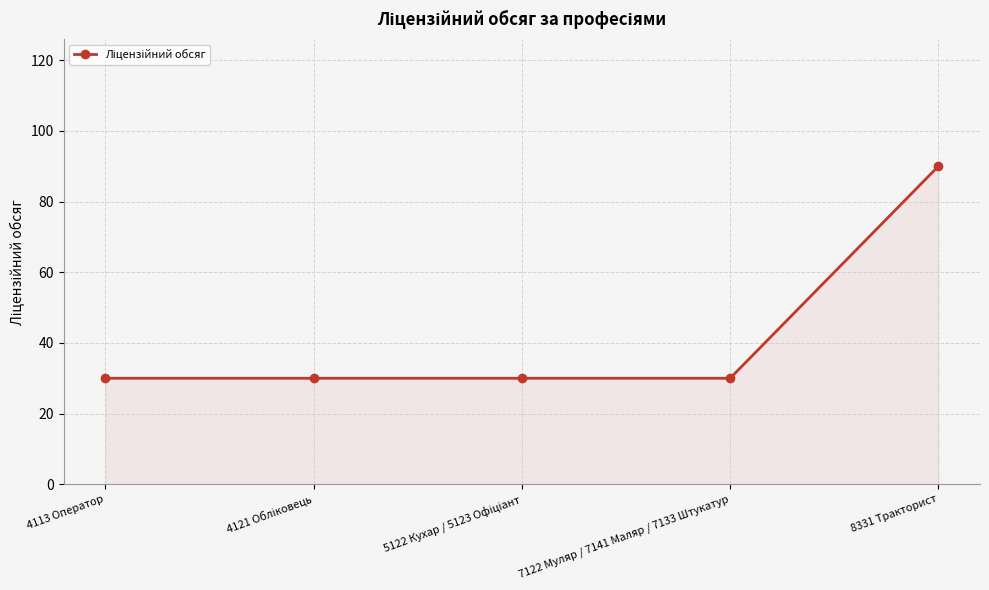

Reading left to right, list all the values displayed in this chart.

30	30	30	30	90